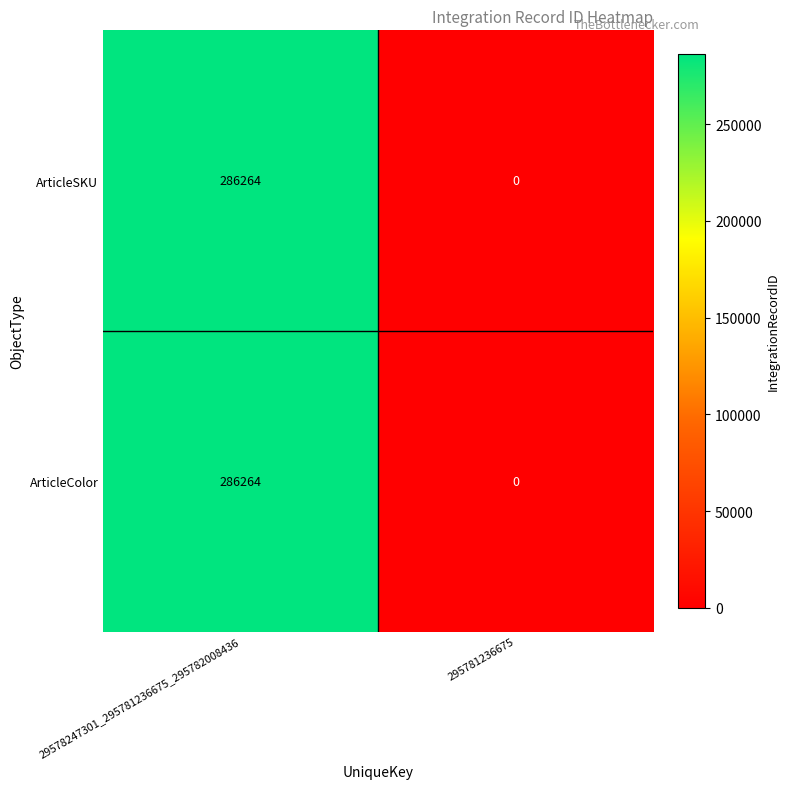

At which label does ArticleSKU reach its minimum?

295781236675